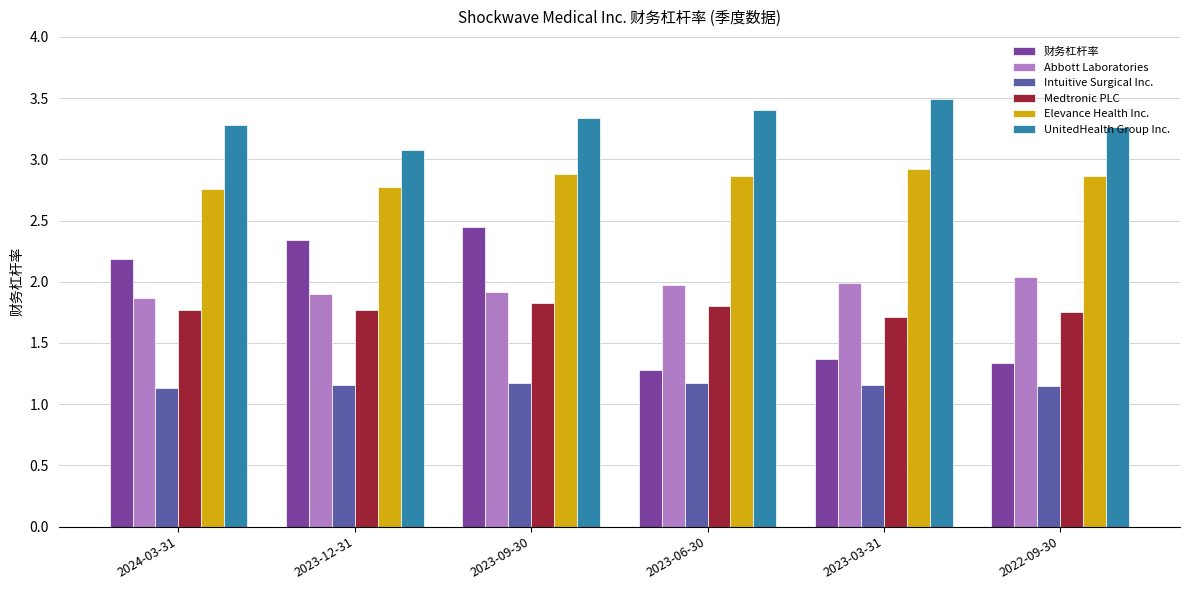

Which series has the largest range (max minus min)?

财务杠杆率